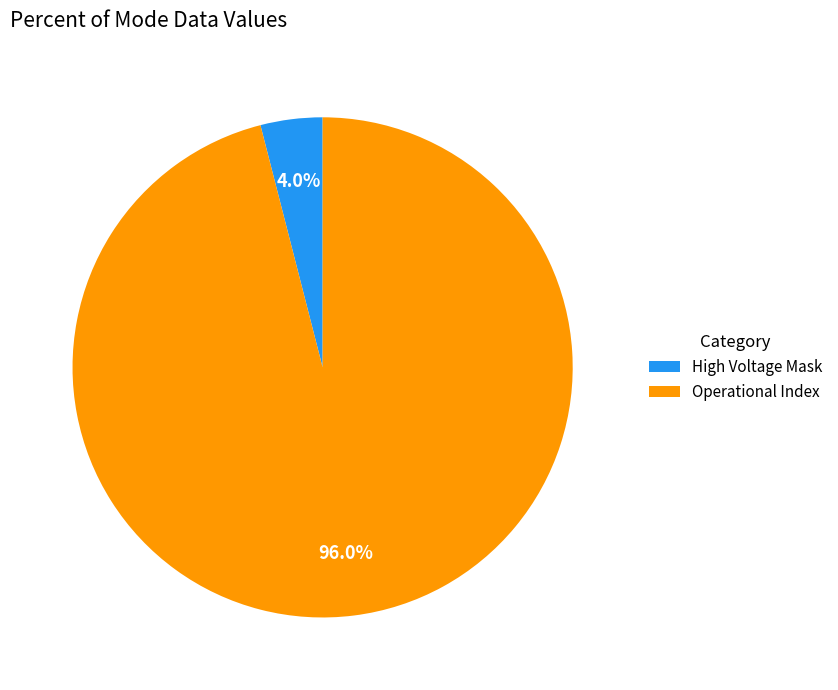

Combined, do Operational Index and High Voltage Mask account for over 50%?

Yes